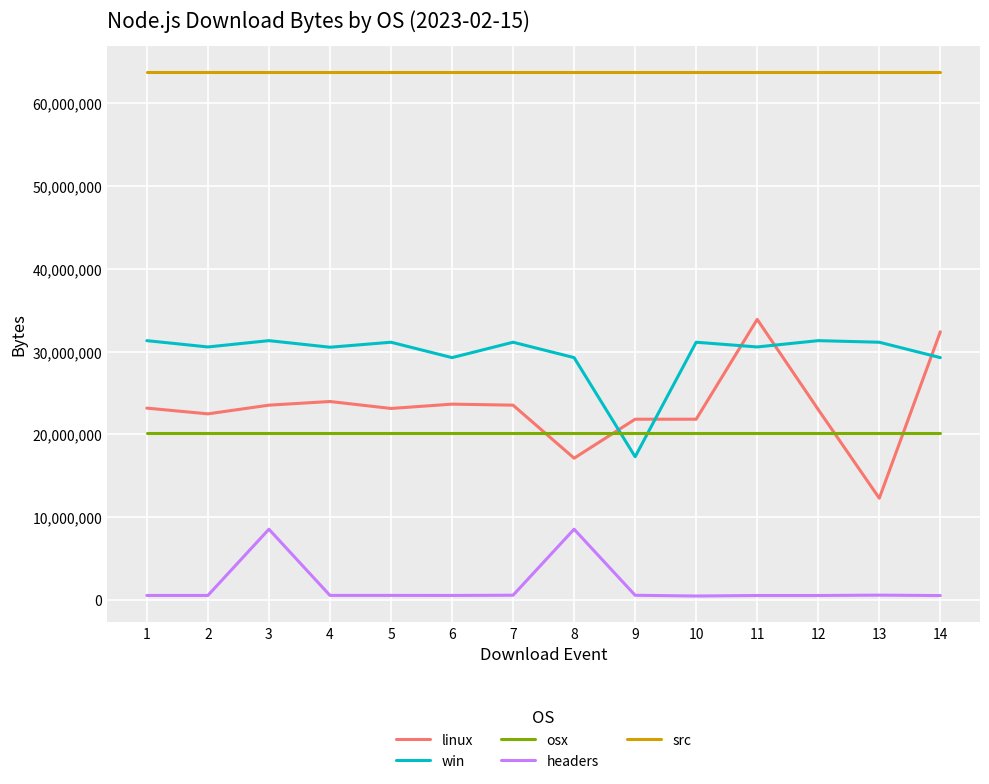

What is the sum of the src values at 4 and 7?

127409656